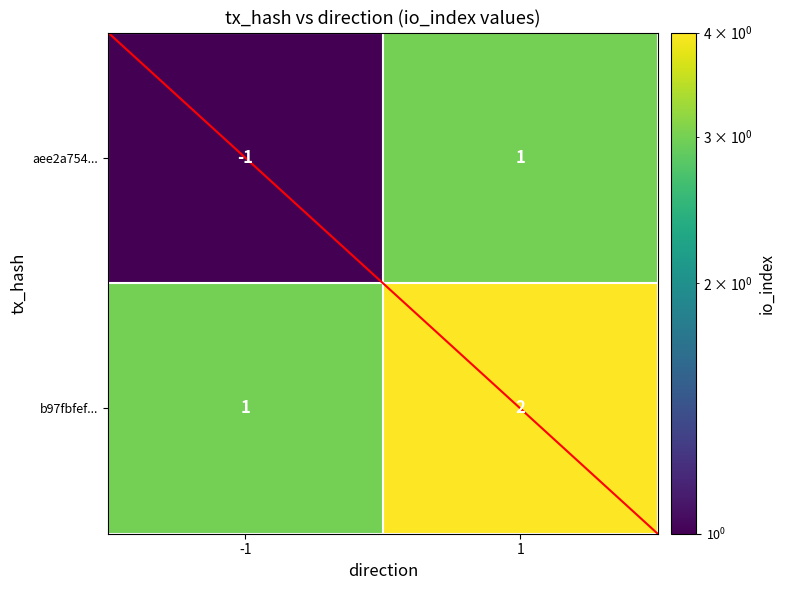

List the series in order of their overall mean, lowest first.

aee2a754..., b97fbfef...